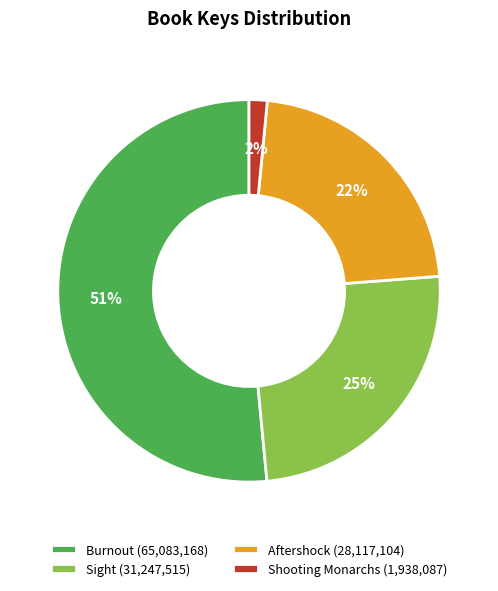

Combined, do Sight and Shooting Monarchs account for over 50%?

No